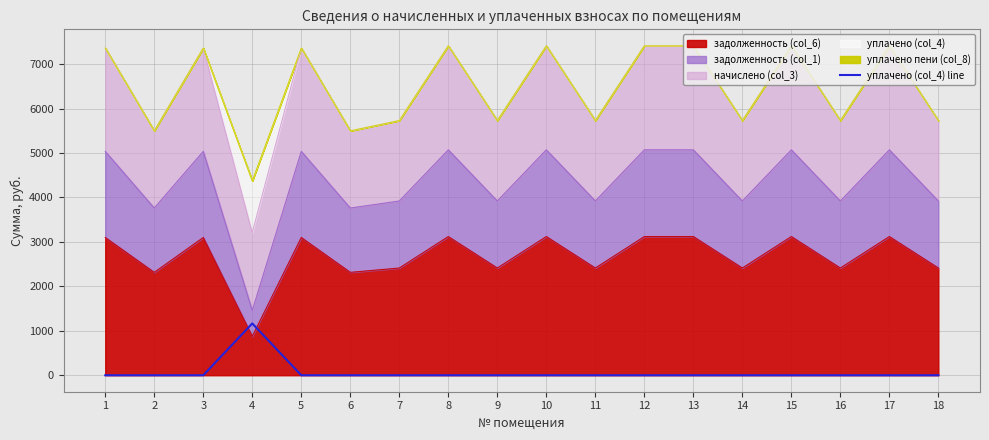

At which category does the chart reach its minimum across all series?

1